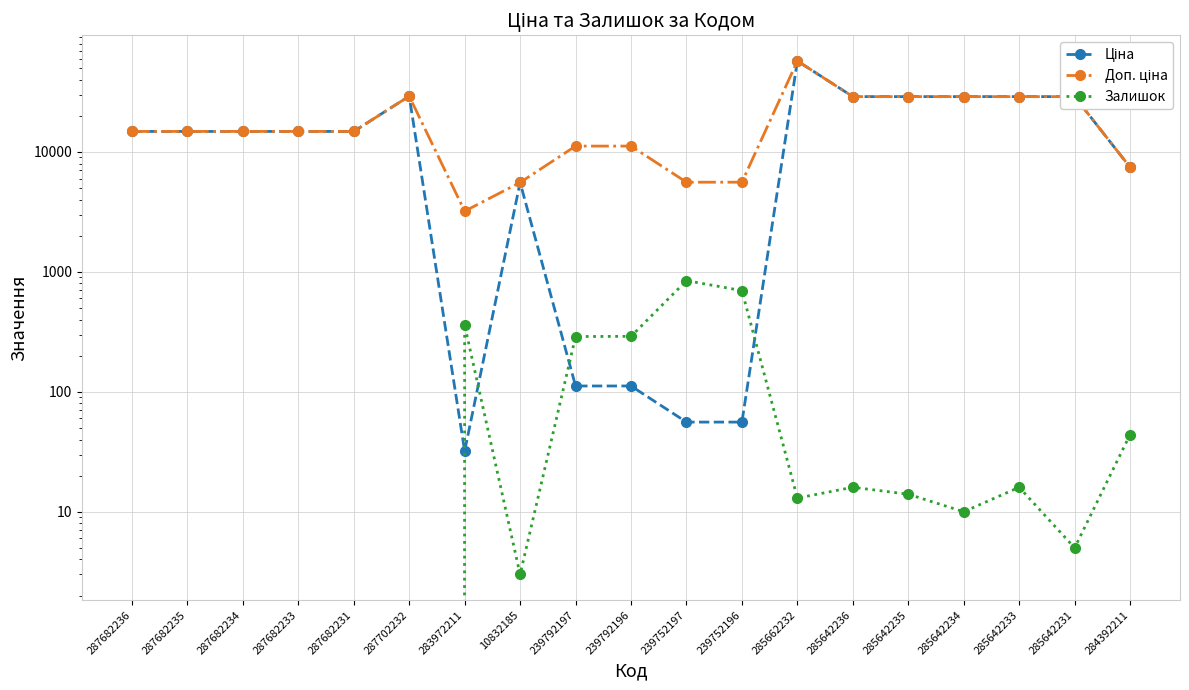

Which has a higher value, 285662232 or 287682234?

285662232